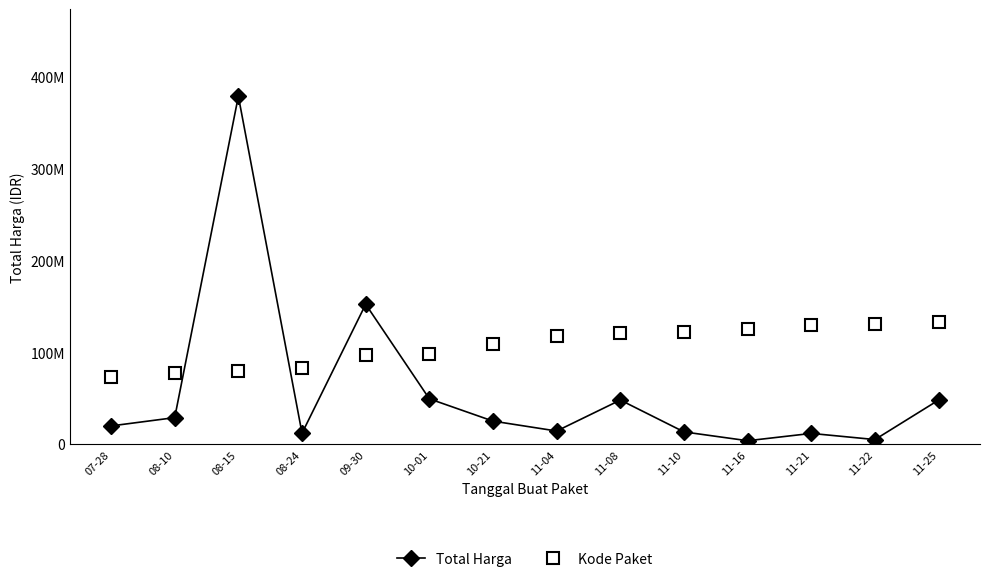

What is the sum of all Total Harga values?

812020000.0